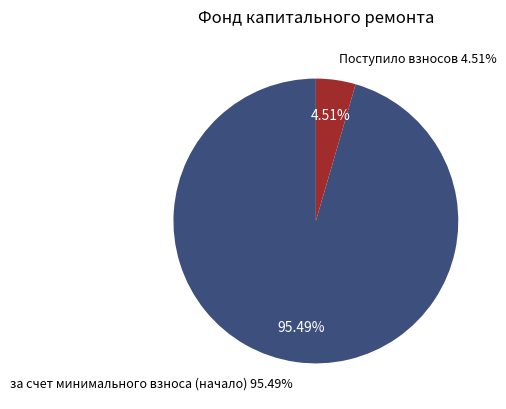

Rank the categories by value from lowest to highest.

Поступило взносов, за счет минимального взноса (начало)